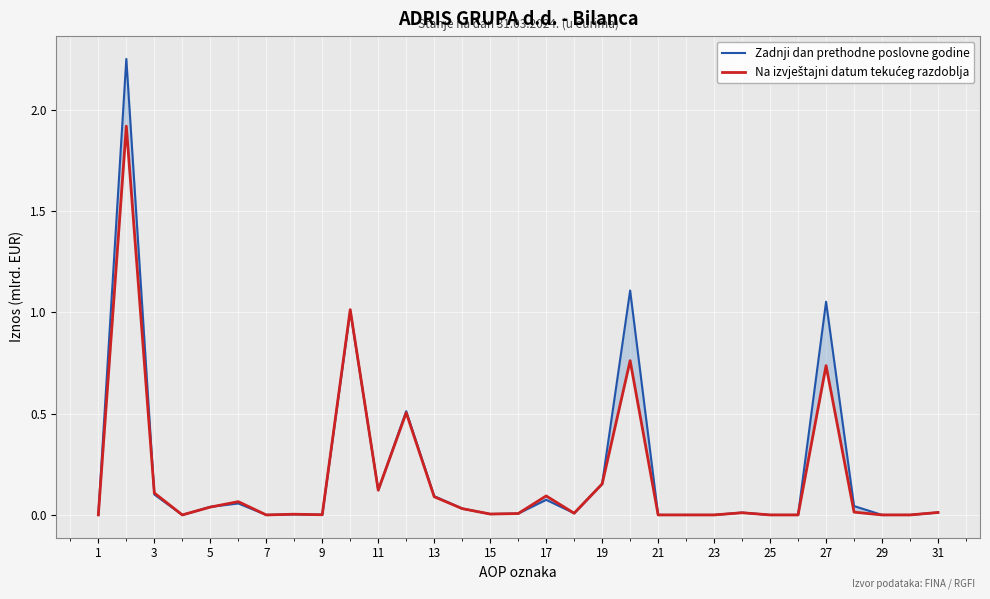

True or false: Na izvještajni datum tekućeg razdoblja has a value of 0.0 at 31.

False